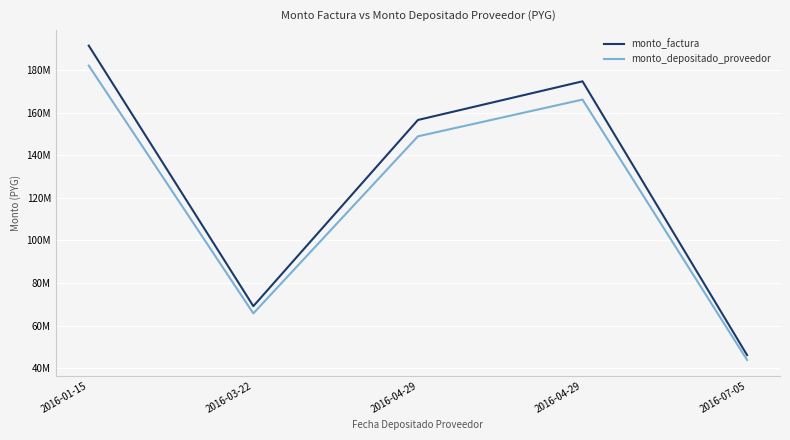

What are all the series names shown in the legend?

monto_factura, monto_depositado_proveedor